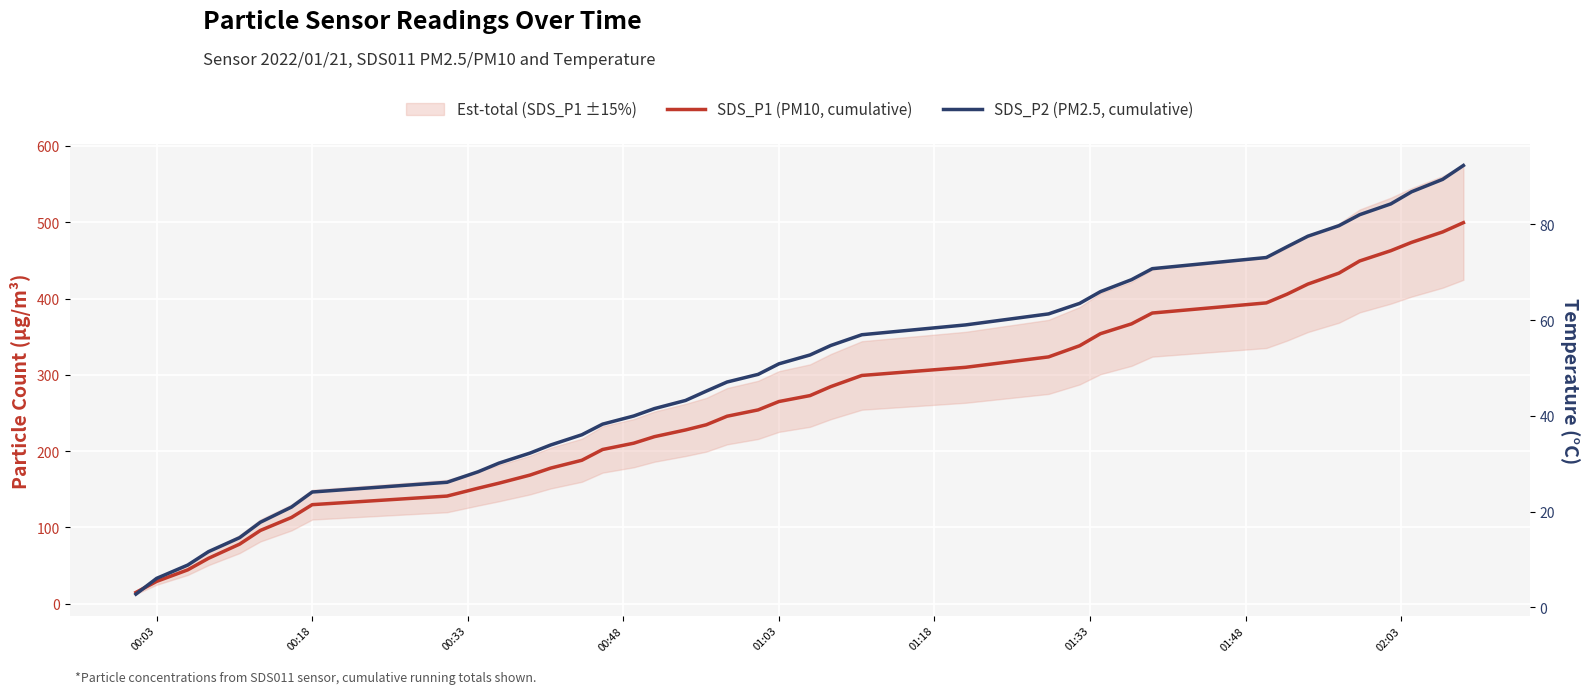

How many values in the SDS_P2 (PM2.5, cumulative) series exceed 48?

20